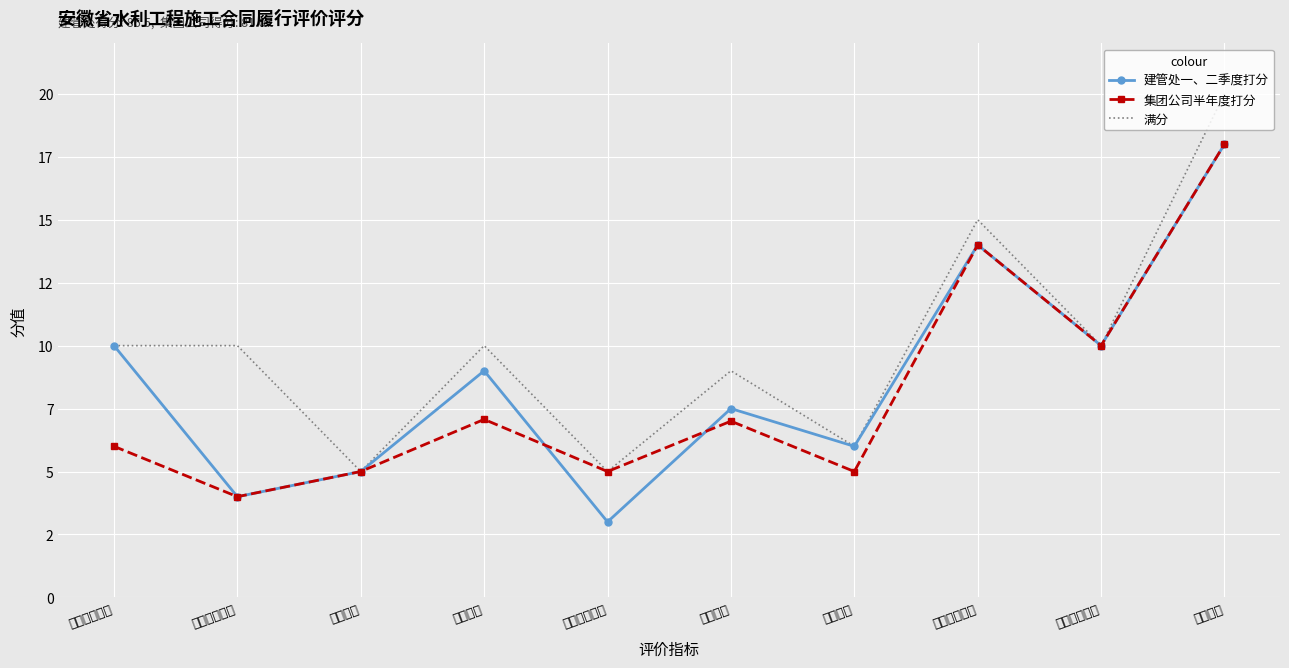

How many interior local peaks does the 满分 series have?

3